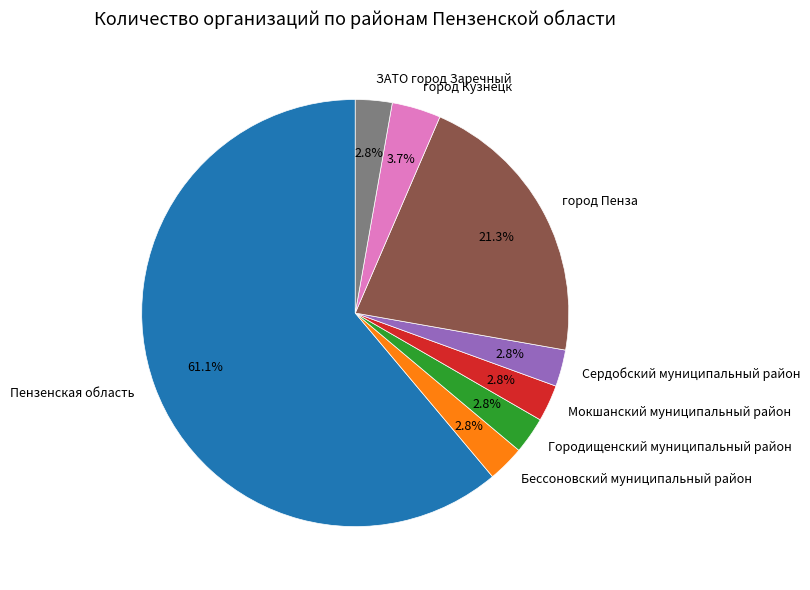

To the nearest percent, what portion does Городищенский муниципальный район represent?

3%